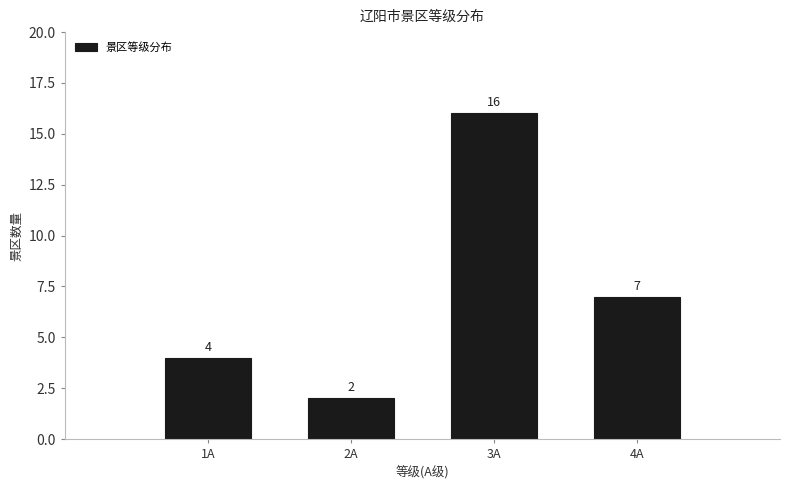

Reading left to right, transcribe this chart: for each bar, give the range it covers on the x-axis and its height.

0.5 to 1.5: 4
1.5 to 2.5: 2
2.5 to 3.5: 16
3.5 to 4.5: 7